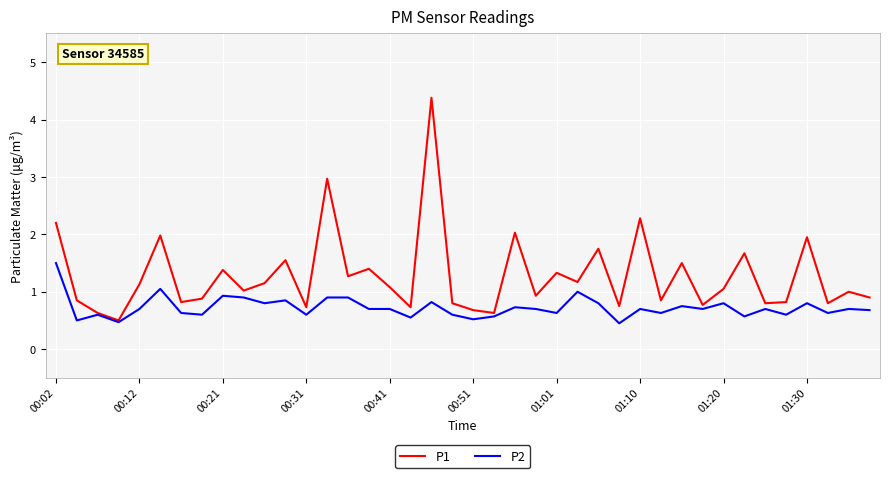

Which series has the largest total across all categories?

P1